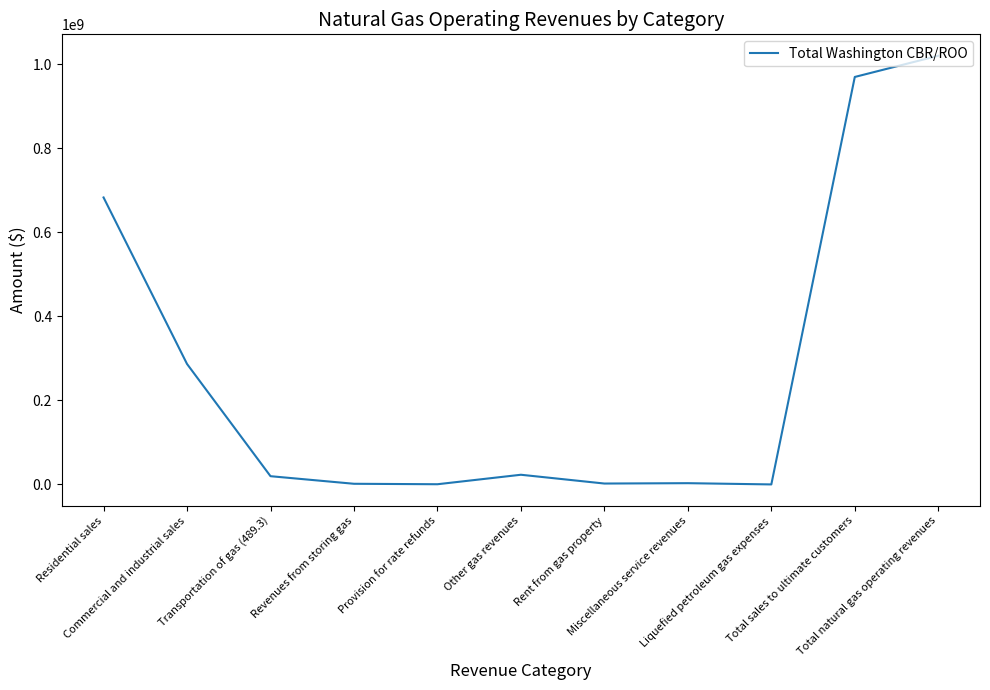

What is the difference between the values at Liquefied petroleum gas expenses and Total natural gas operating revenues?

1020173400.3